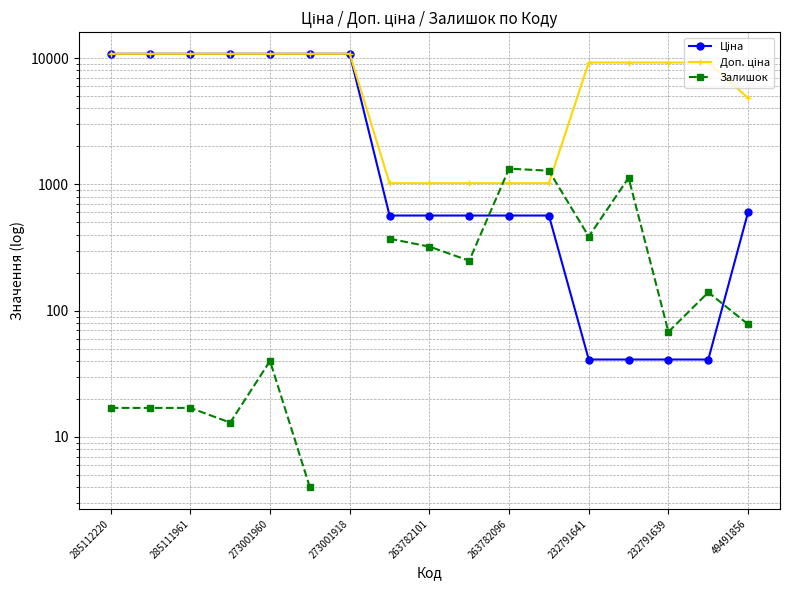

How many lines are shown in the chart?

3